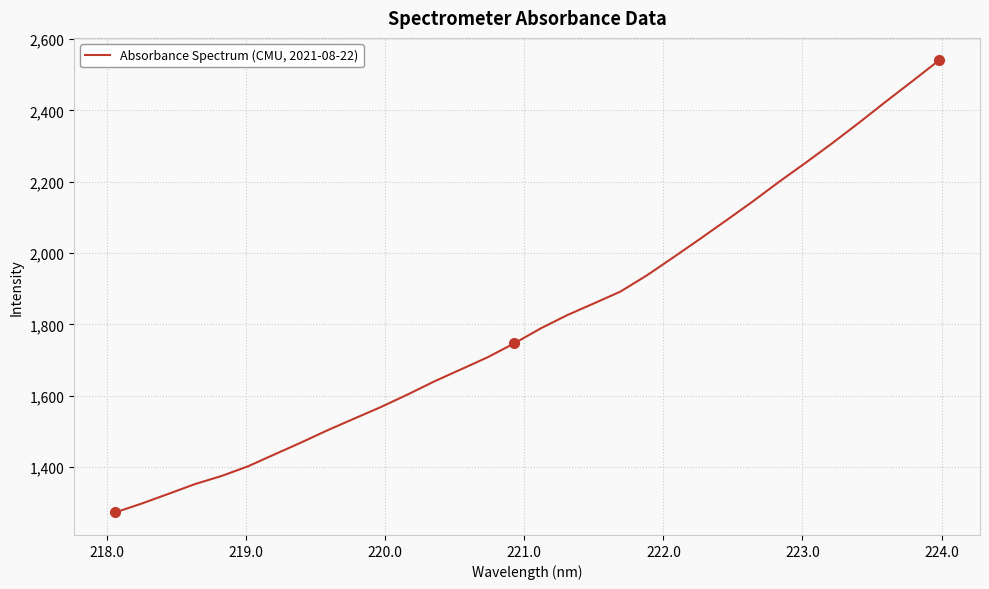

What is the difference between the maximum and minimum values?

1267.2